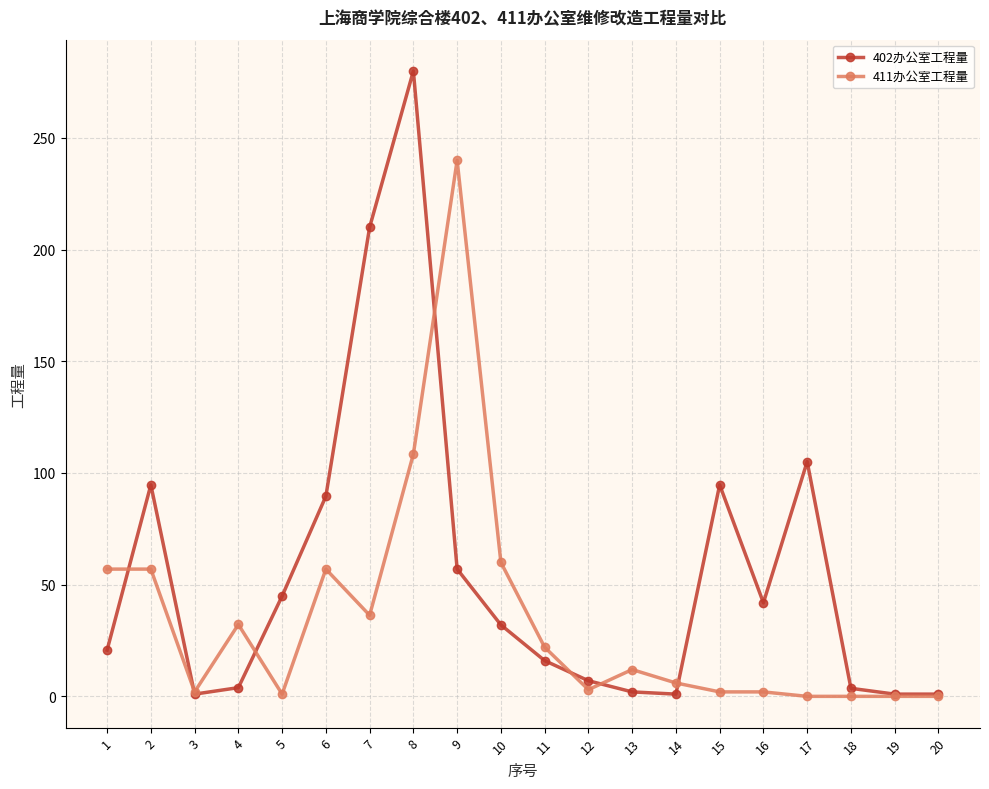

What is the value of the 402办公室工程量 point at the 19th from the left?

1.0